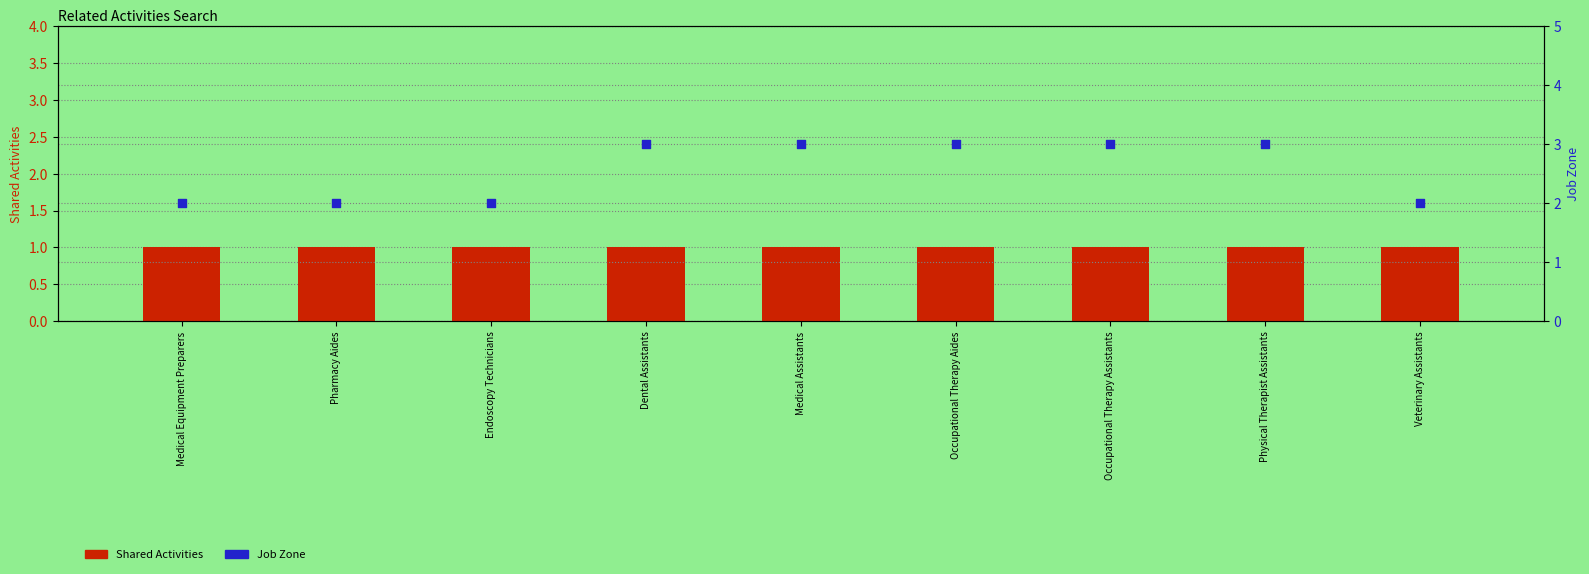

Which series contains the lowest Y value?

Shared Activities